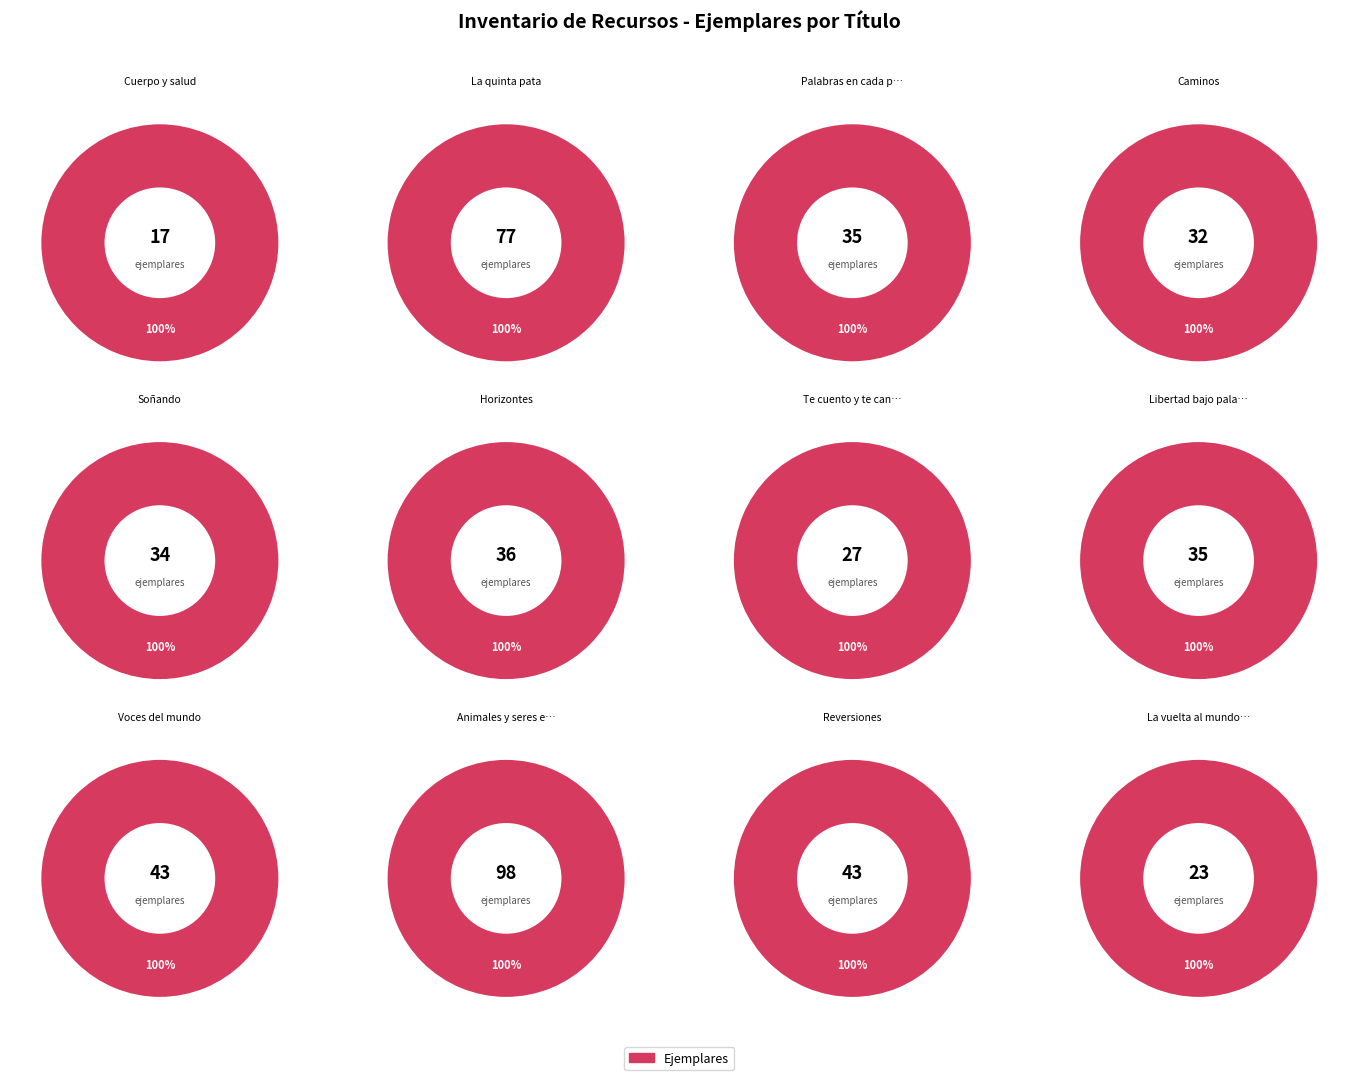

What is the change in value from Palabras en cada puerta to Soñando?

-1